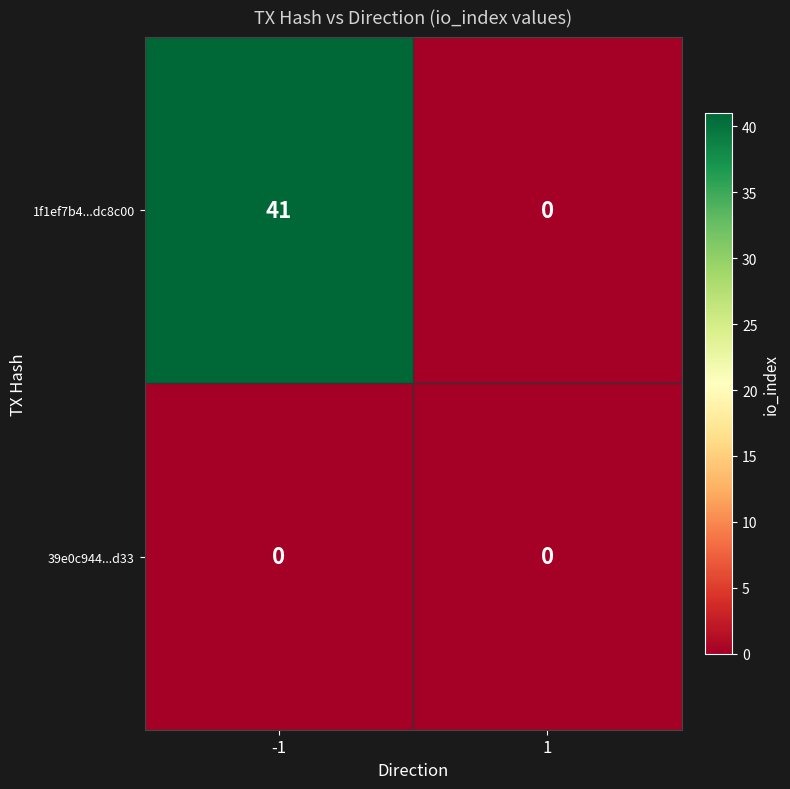

Which series has the largest total across all categories?

1f1ef7b4...dc8c00